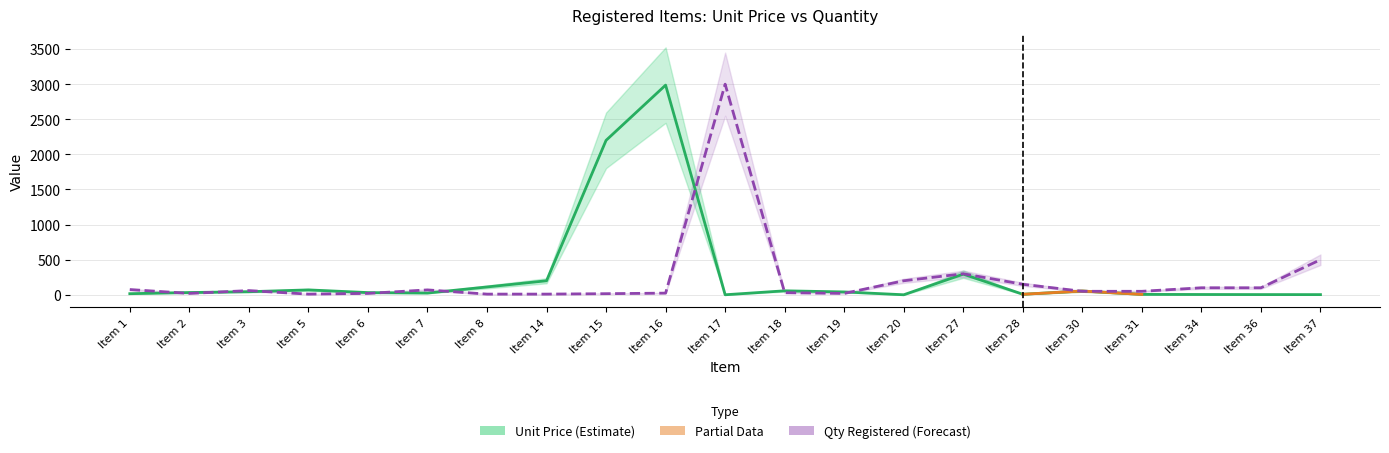

The value of Preco Unitario at Item 7 is 25.0. True or false?

True